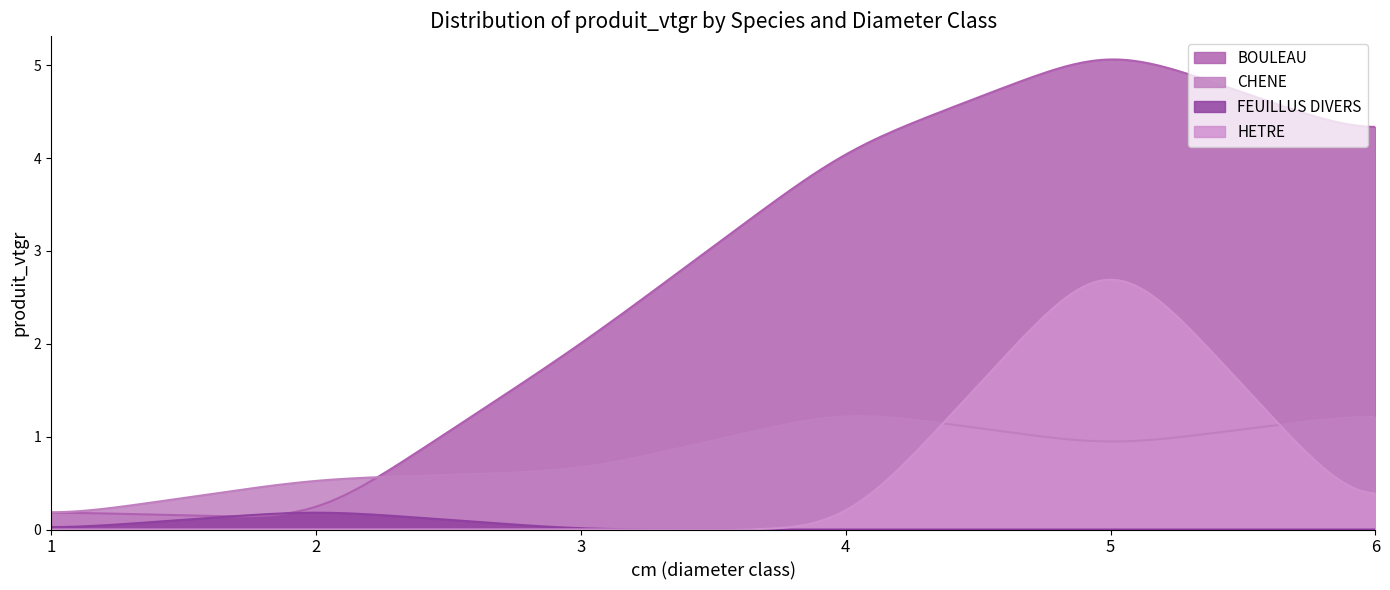

What is the maximum value for BOULEAU?

5.1